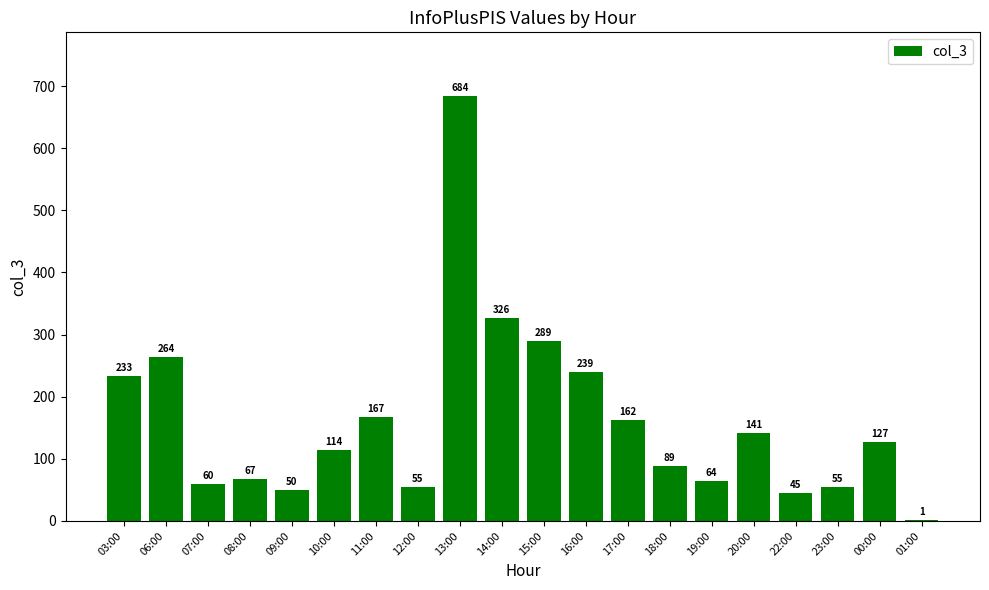

True or false: the data shows 289 at 15:00.

True